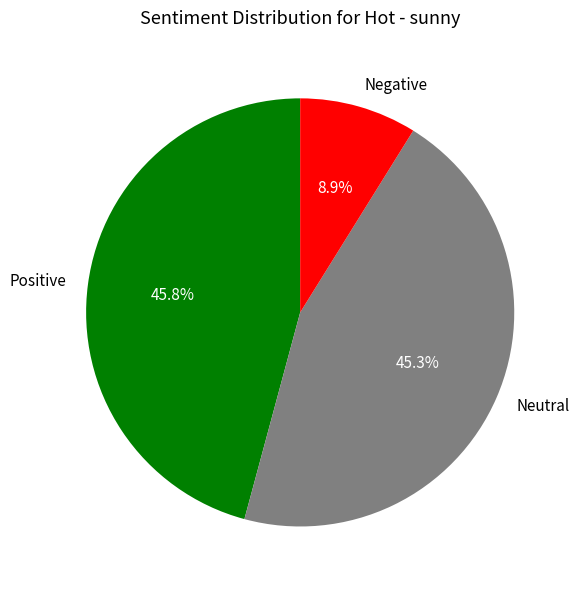

How many slices are in this pie chart?

3